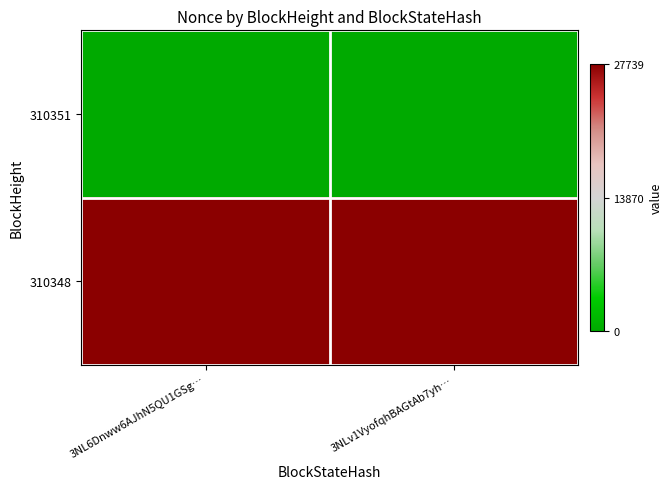

Which has a higher value, 3NL6Dnww6AJhN5QU1GSg… or 3NLv1VyofqhBAGtAb7yh…?

3NL6Dnww6AJhN5QU1GSg…